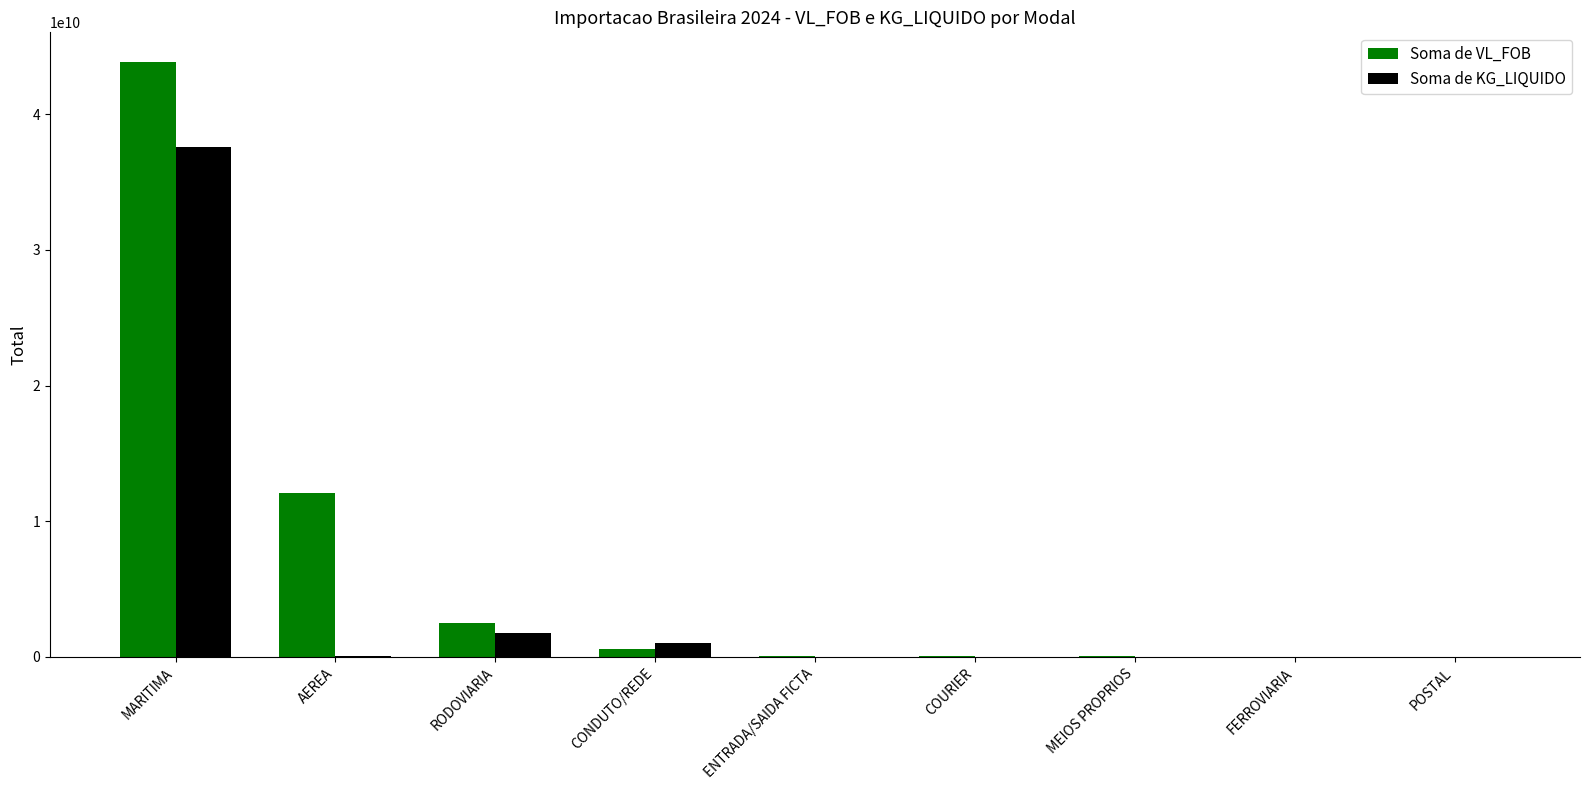

At which label is Soma de VL_FOB closest to 21918009945?

AEREA